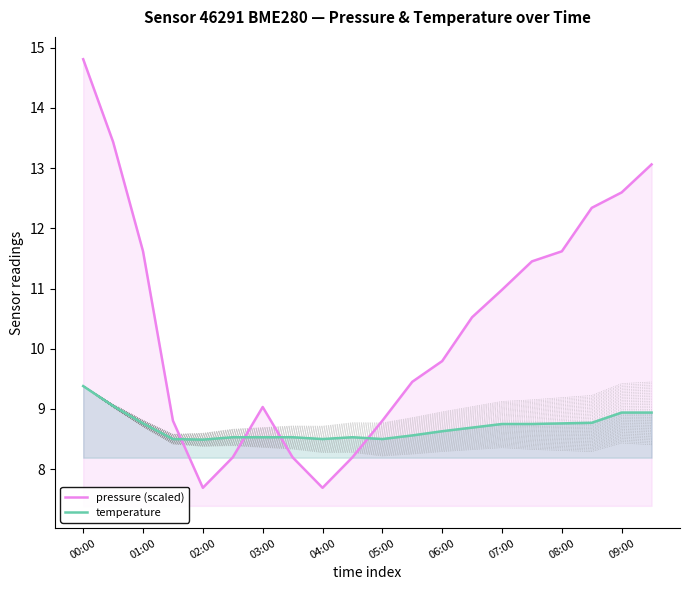

In pressure (scaled), how many points are higher than both neighbors (excluding endpoints)?

1